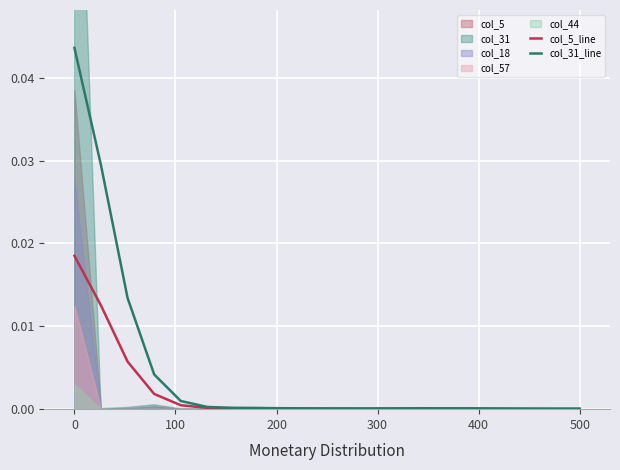

True or false: col_31_line has more than 0 points higher than both neighbors.

True